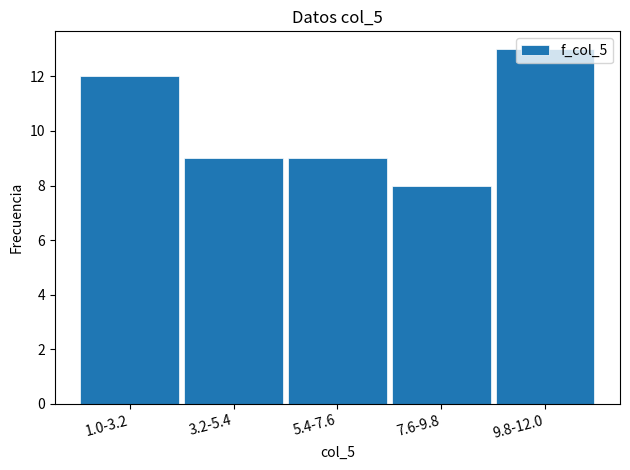

Is it true that the value at 3.2-5.4 is 9?

True